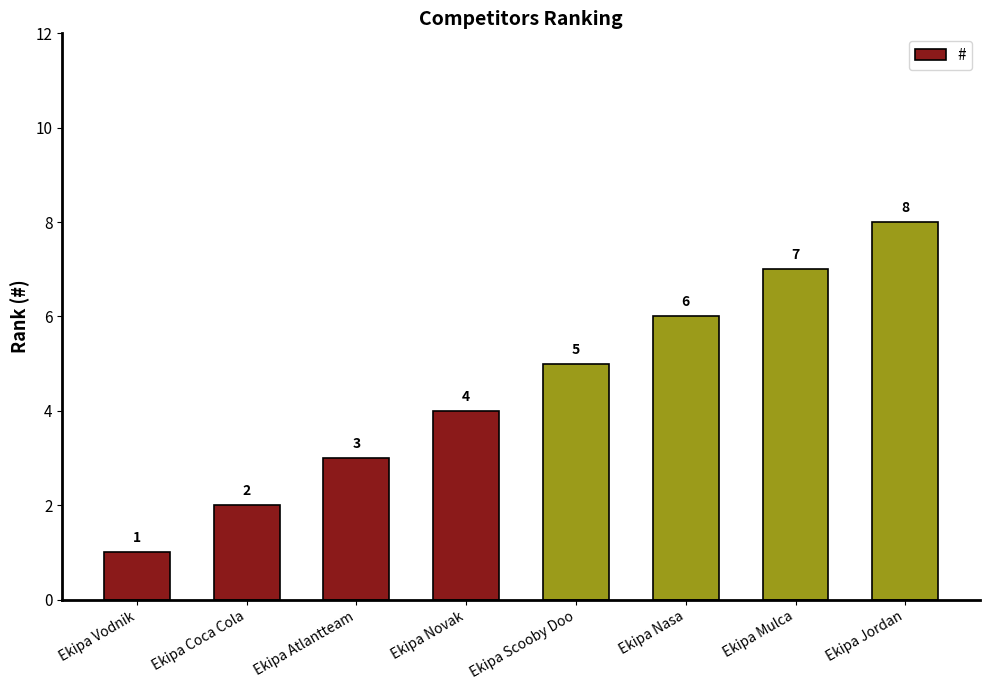

What is the label of the 7th bar from the left?

Ekipa Mulca